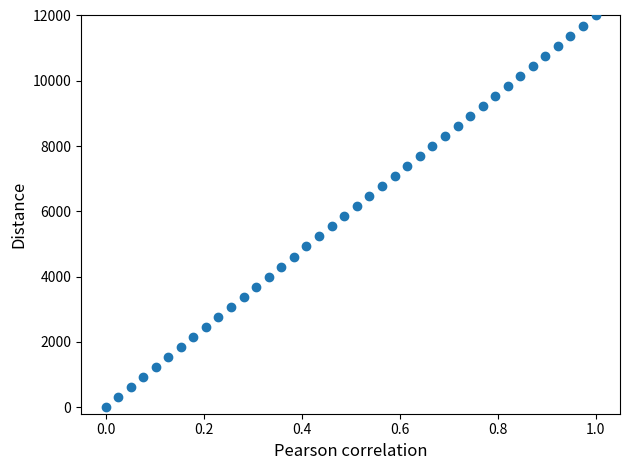

What is the range of Y values (max minus min)?

12000.0